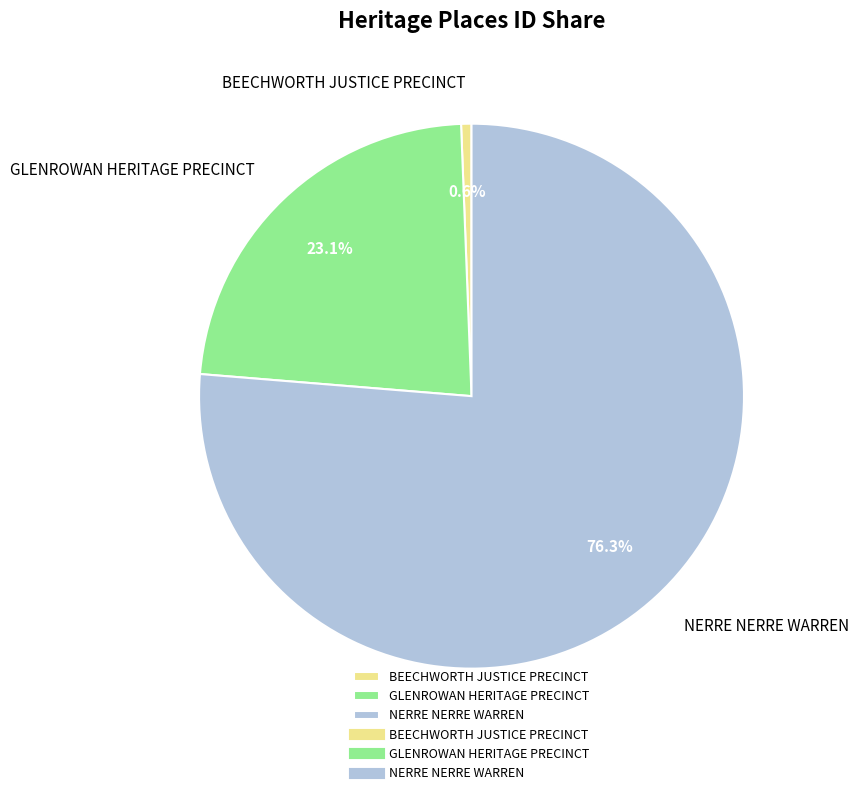

Combined, do BEECHWORTH JUSTICE PRECINCT and GLENROWAN HERITAGE PRECINCT account for over 50%?

No